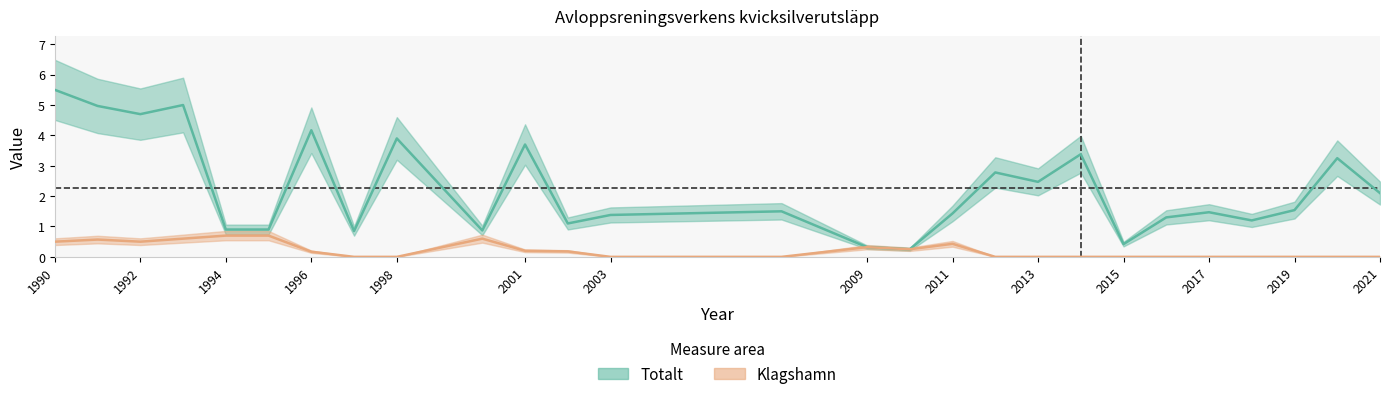

Which series changed the most between 1996 and 2014?

Totalt